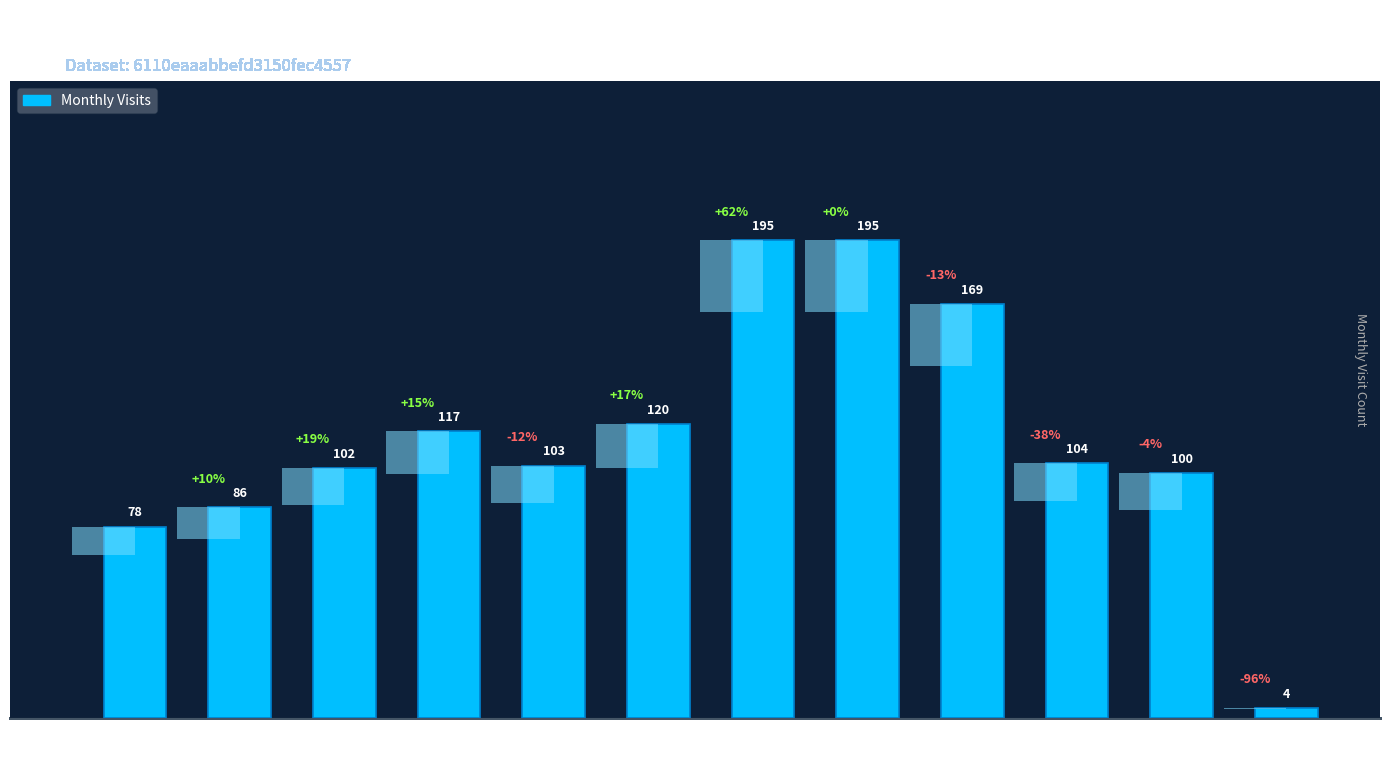

What is the difference between the values at 2023-10 and 2023-06?

25